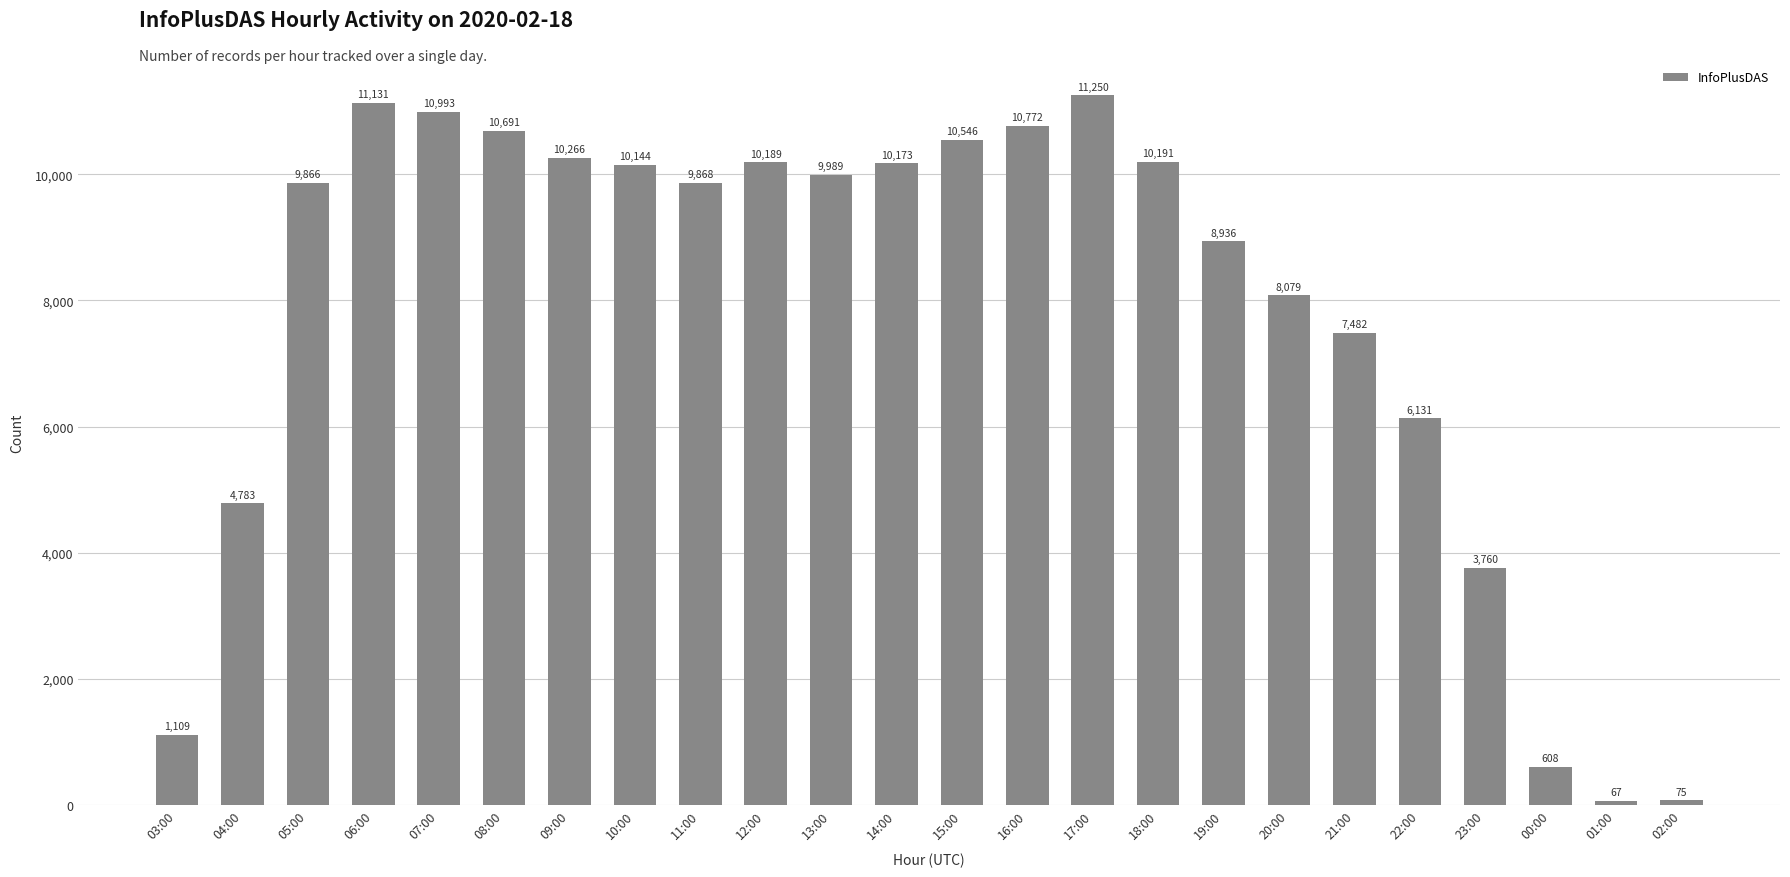

Where is the data nearest to the value 5658?

22:00